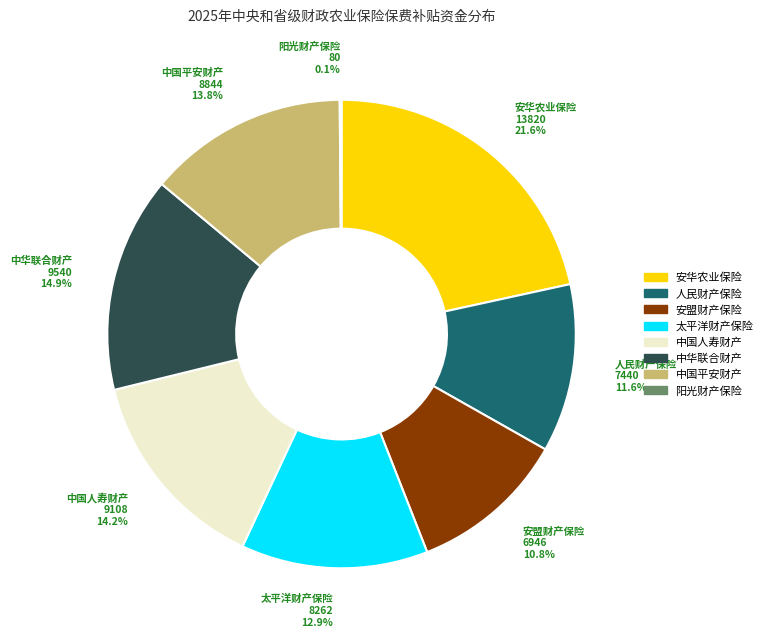

Is there a majority slice in this chart?

No